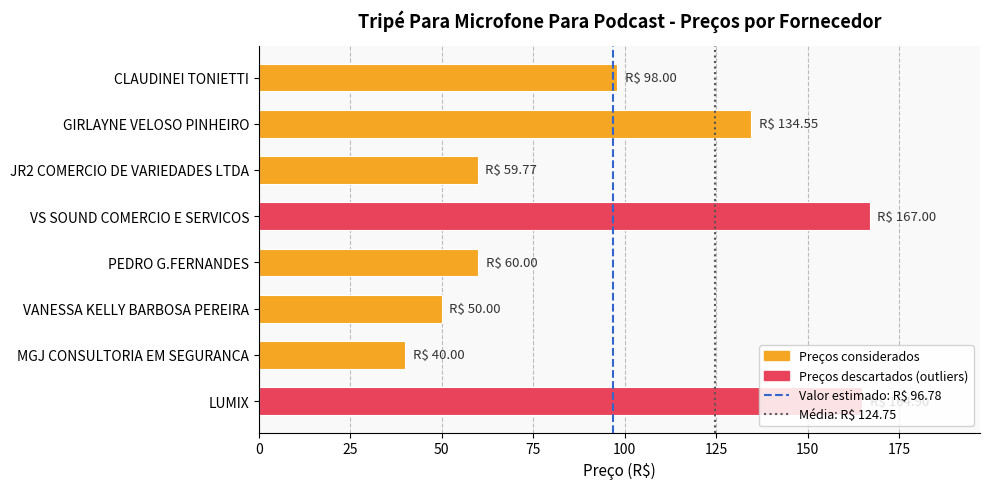

Count the number of data series in this chart.

1